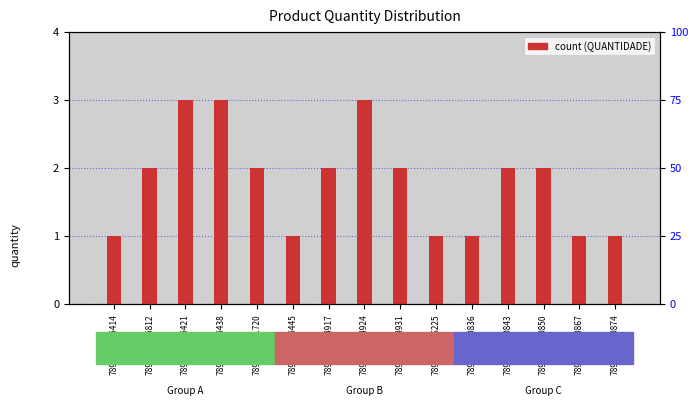

Which label corresponds to the largest value in the chart?

7895493745421